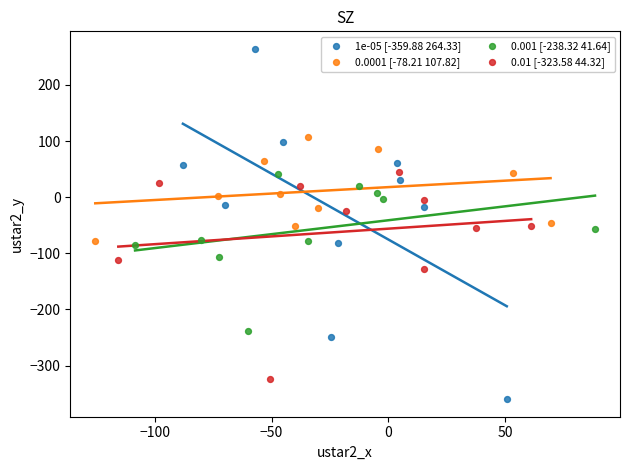

Which series has the widest spread of Y values?

1e-05 [-359.88 264.33]